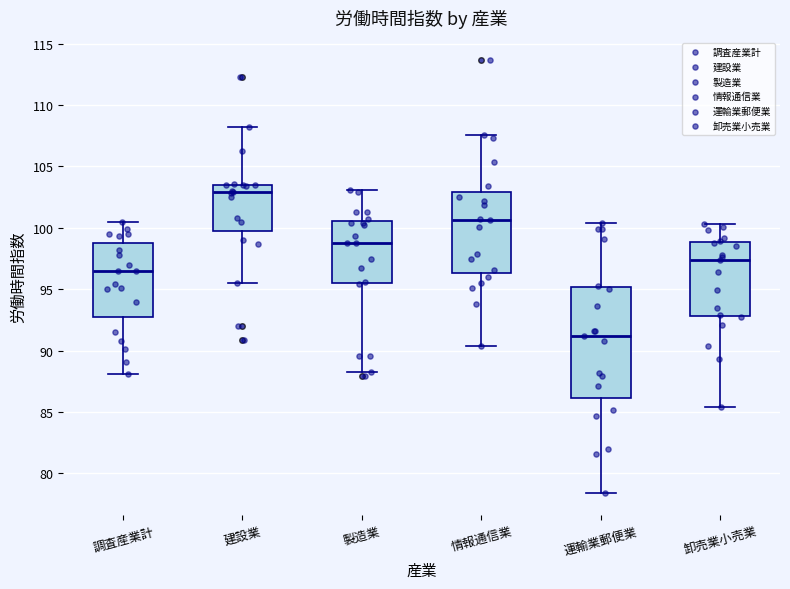

Which box has the lowest median line?

運輸業郵便業